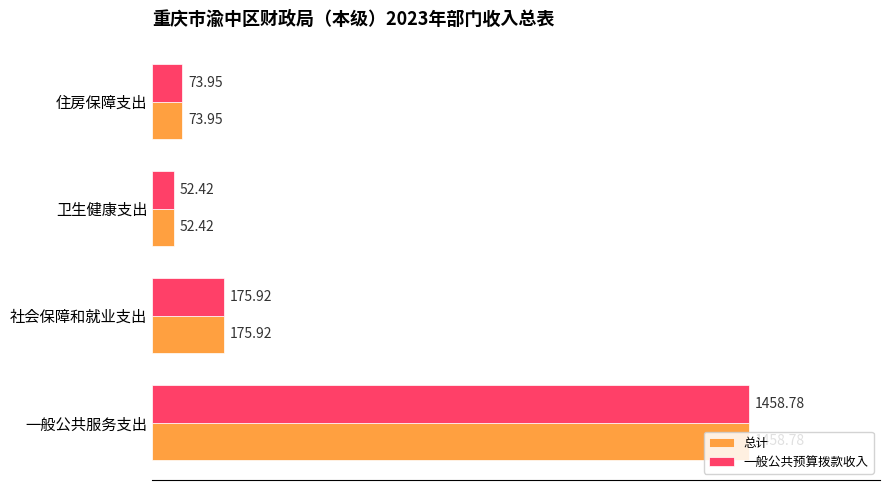

What is the difference between the second highest and minimum values in the 总计 series?

123.5